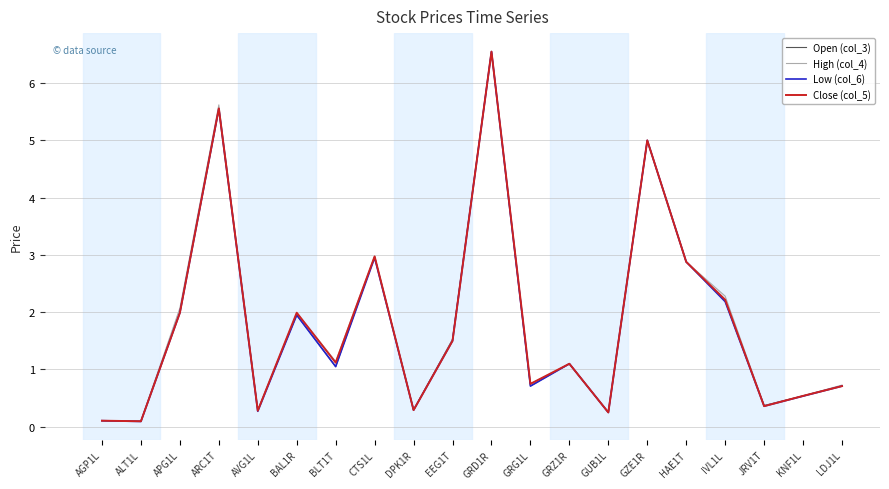

What is the total value across all series at GRD1R?

26.2